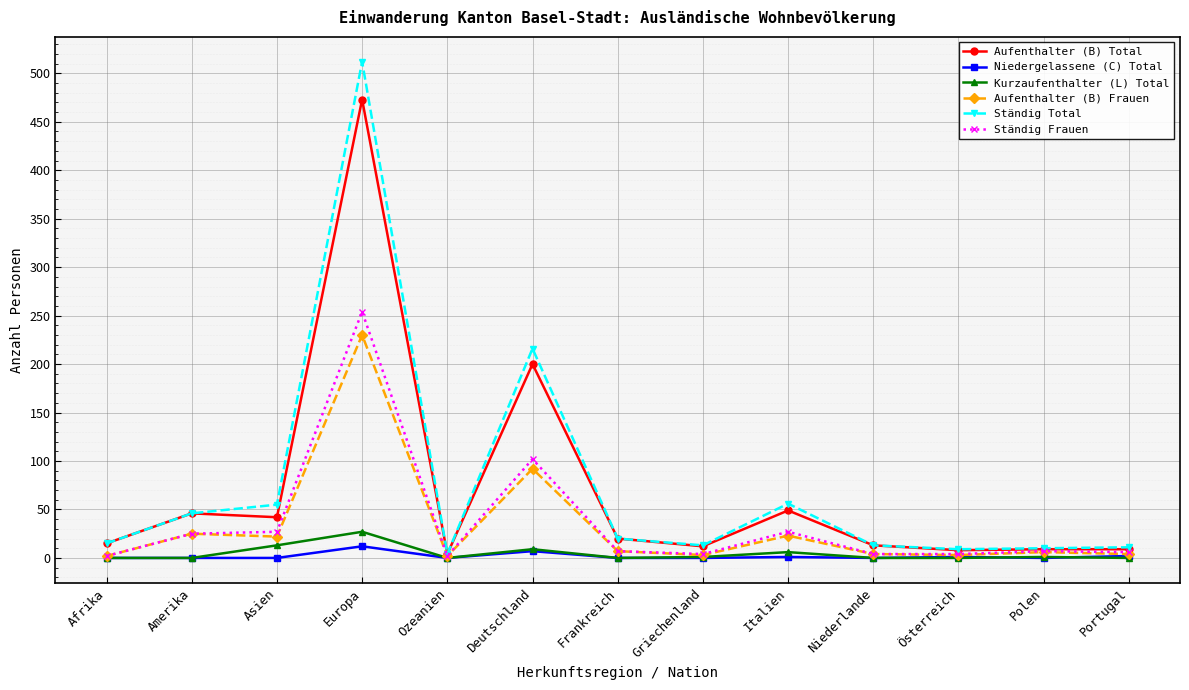

Count the number of data series in this chart.

6